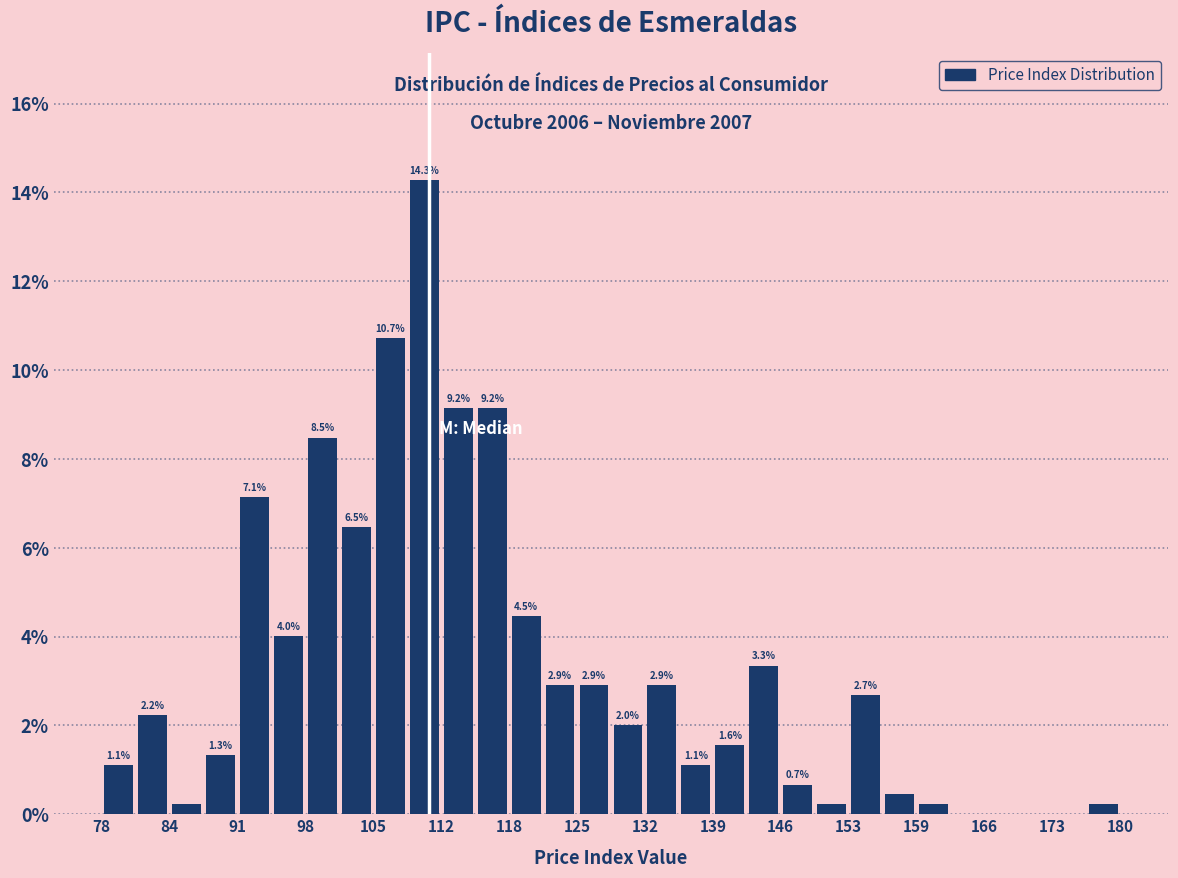

Around what value on the x-axis is the tallest bar? Give the approximate position of its centre, as read against the axis.

110